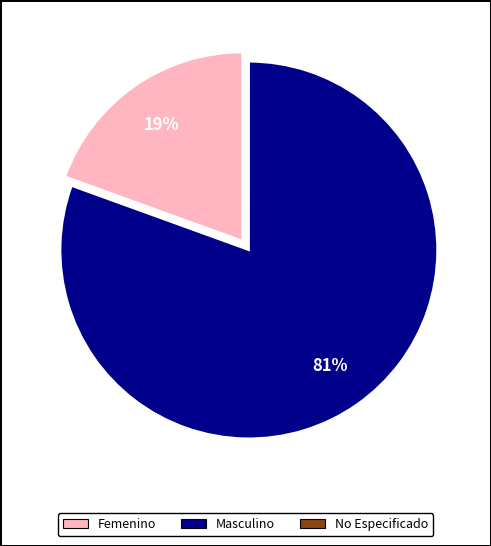

To the nearest percent, what is the difference between the largest and smallest slice percentages?

81%